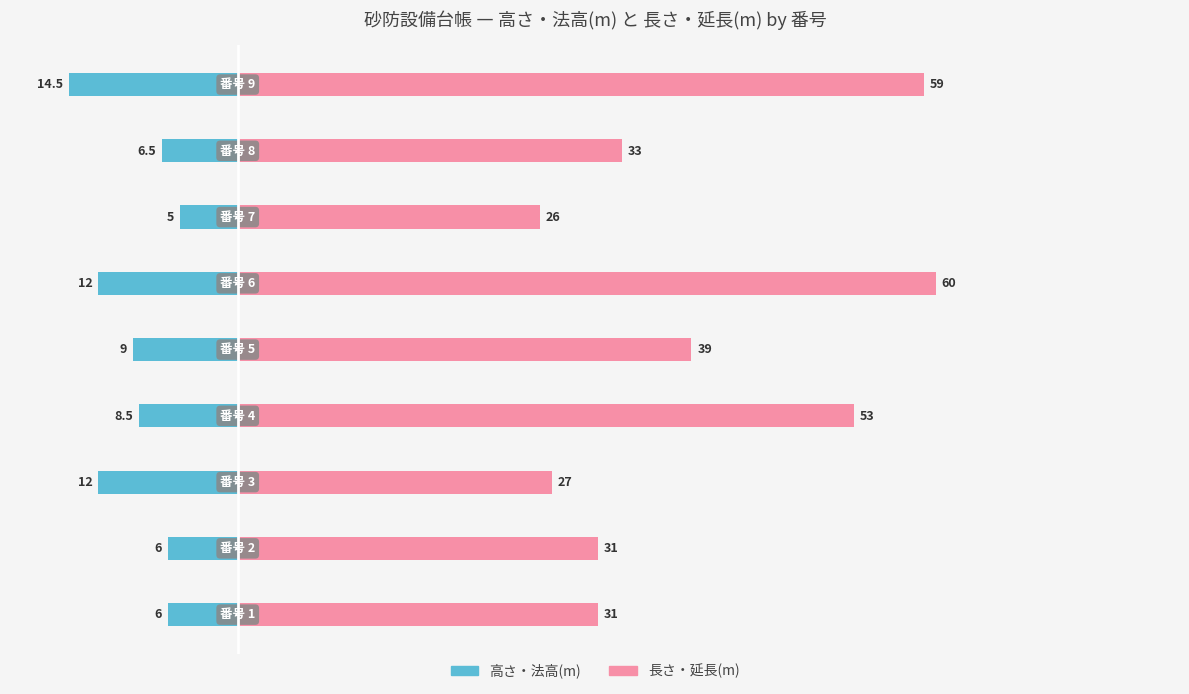

What is the average value of the 長さ・延長(m) series?

39.9